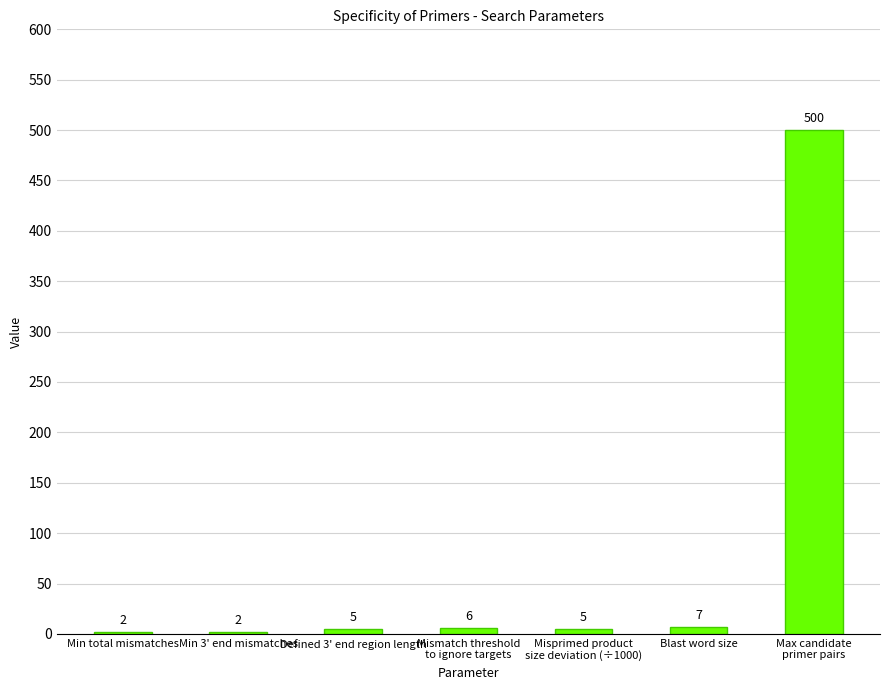

True or false: the data shows 721 at Max candidate
primer pairs.

False